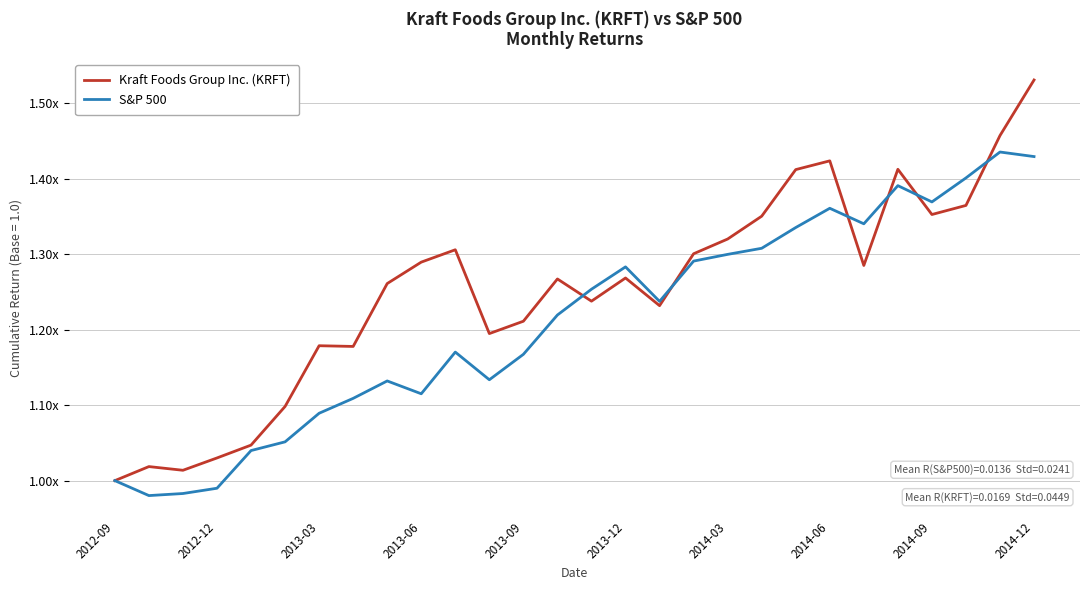

What are all the series names shown in the legend?

Kraft Foods Group Inc. (KRFT), S&P 500